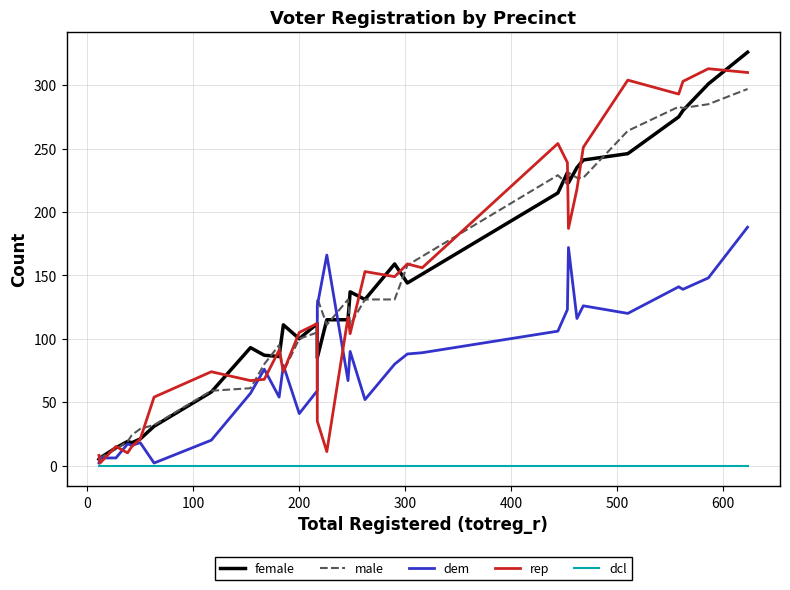

Count the number of categories in the chart.

32